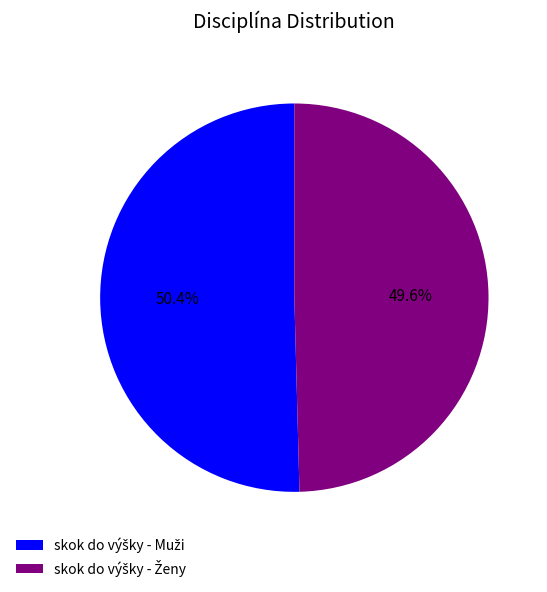

Does any single category account for the majority?

Yes